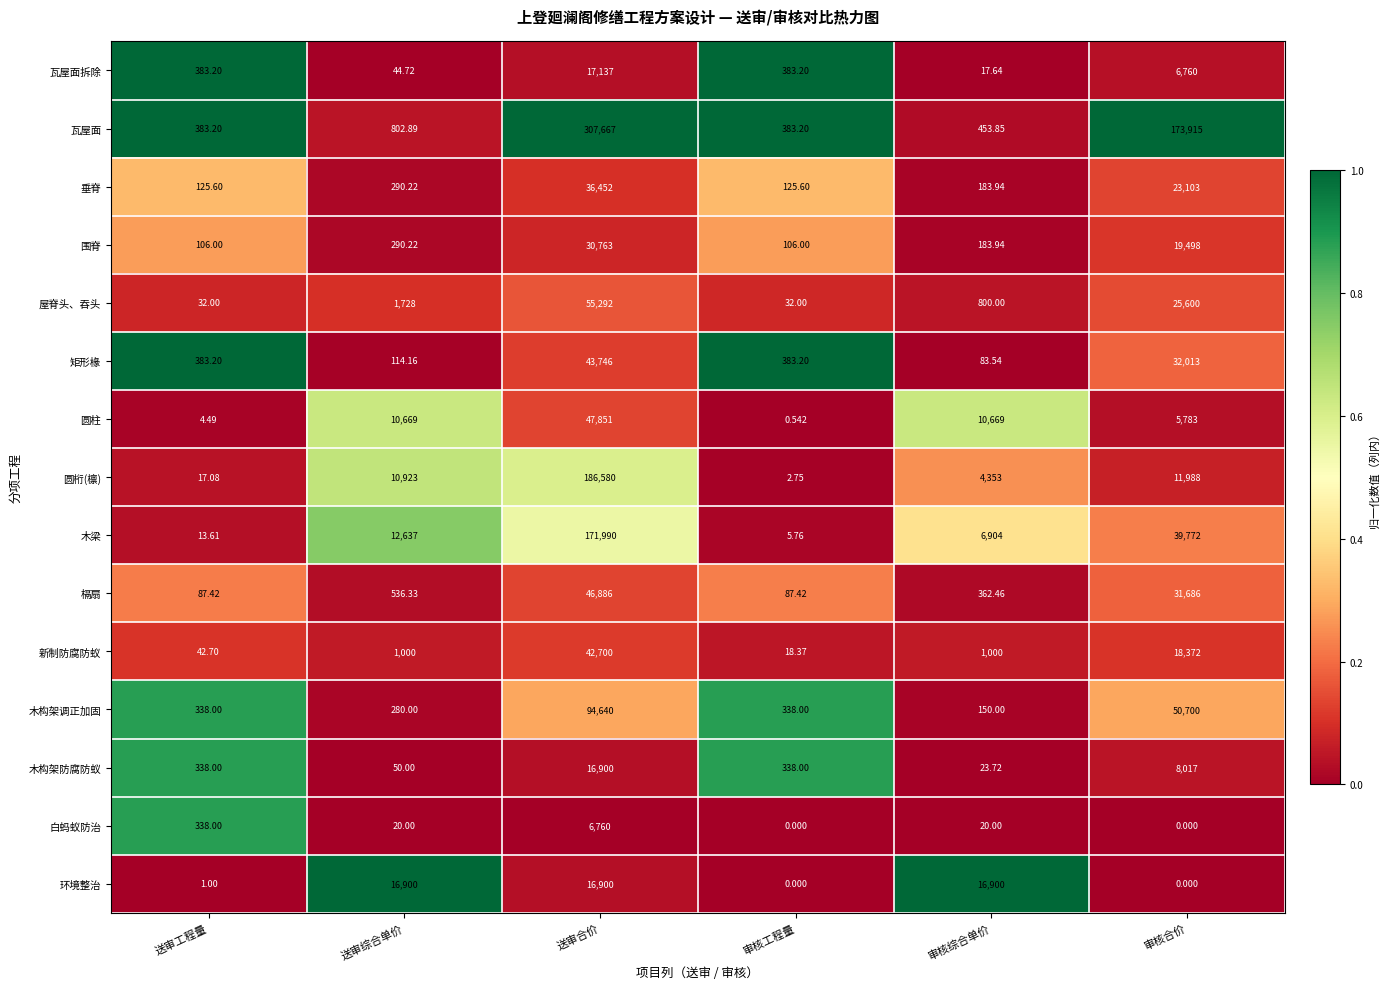

Which series has the largest range (max minus min)?

瓦屋面